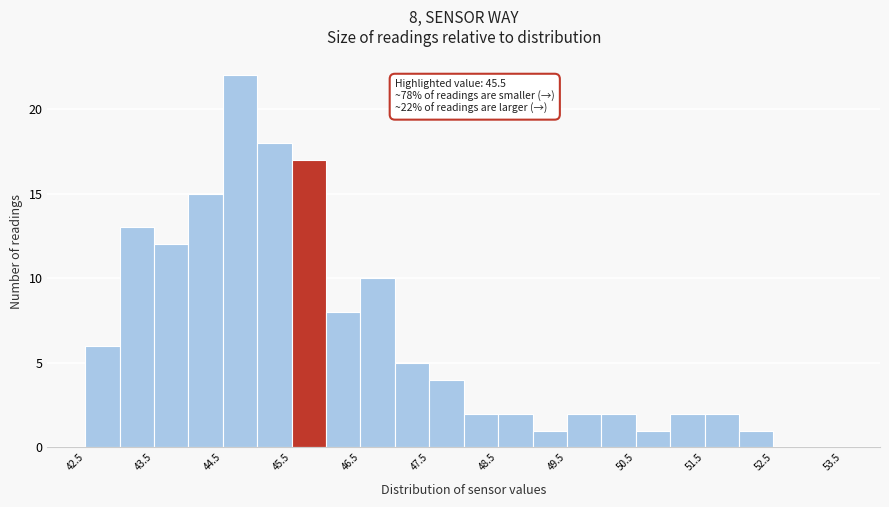

Which range on the x-axis has the tallest bar?

44.5 to 45.0